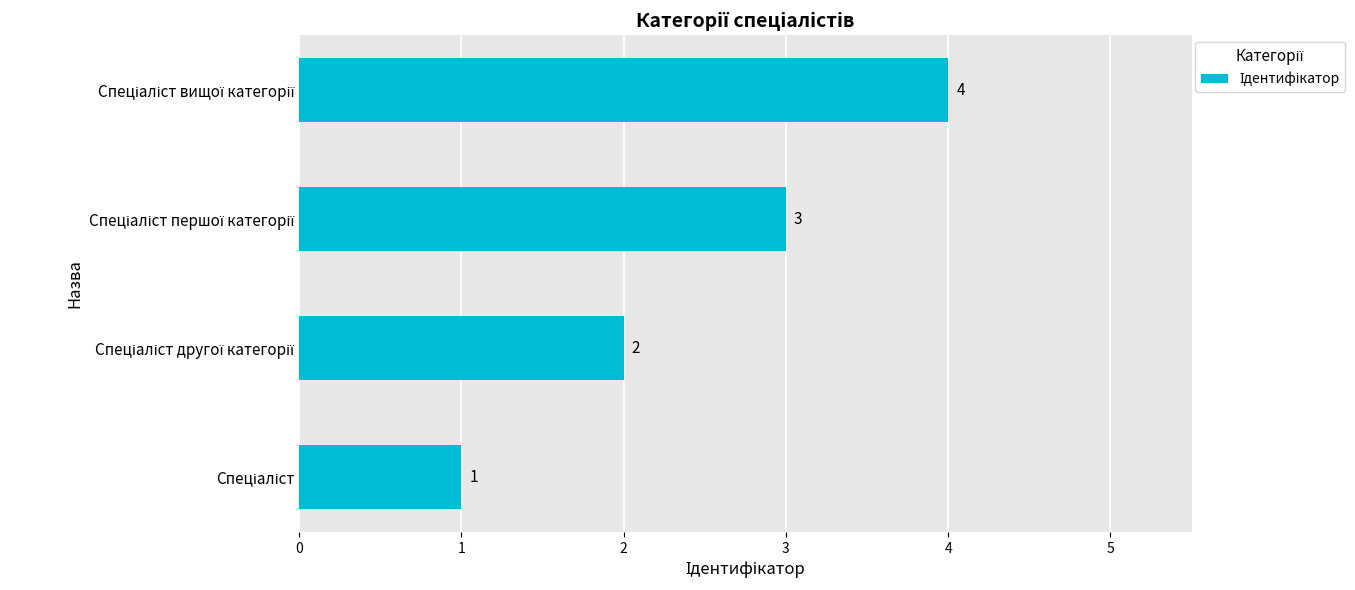

What is the sum of all values?

10